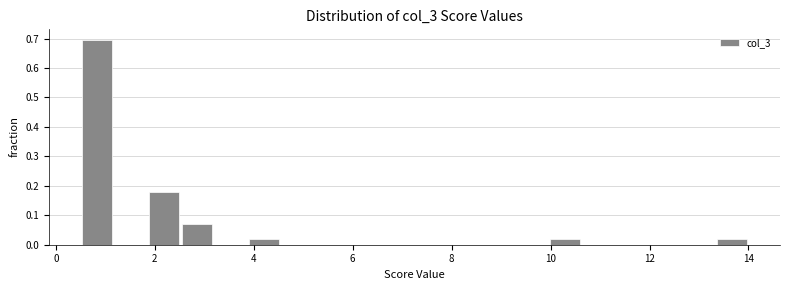

Read against the x-axis, roughly where is the centre of the tallest bar?

0.8